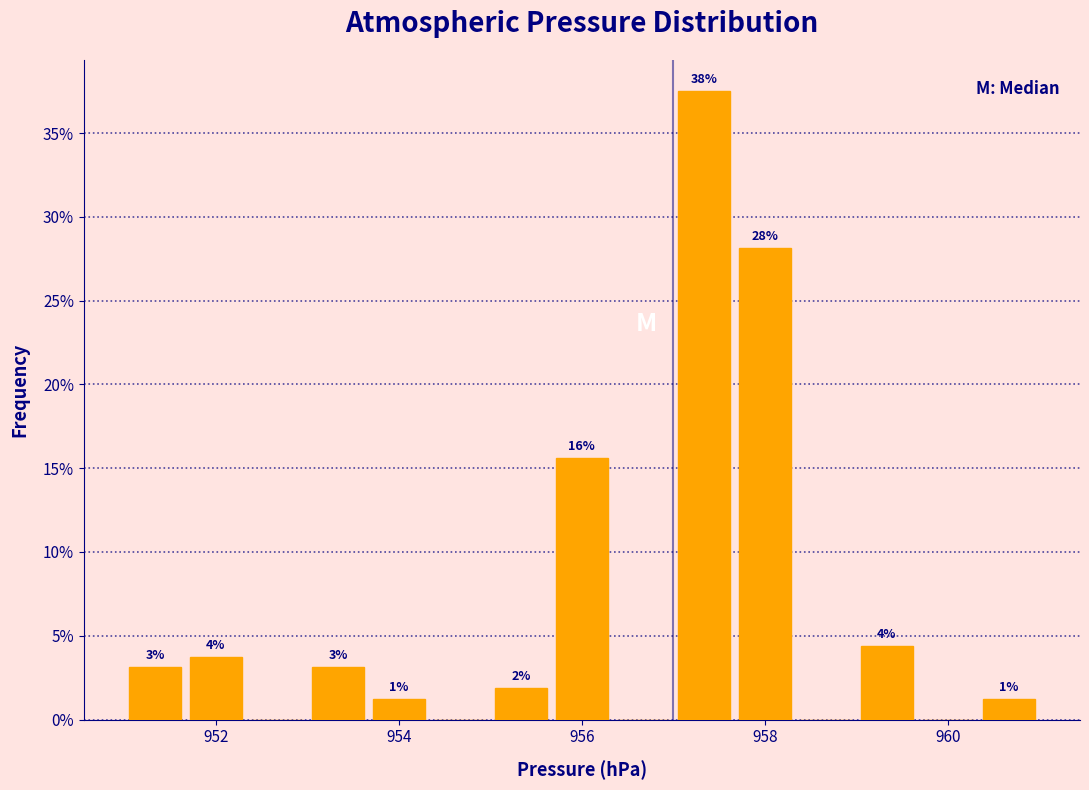

Read against the x-axis, roughly where is the centre of the tallest bar?

957.4